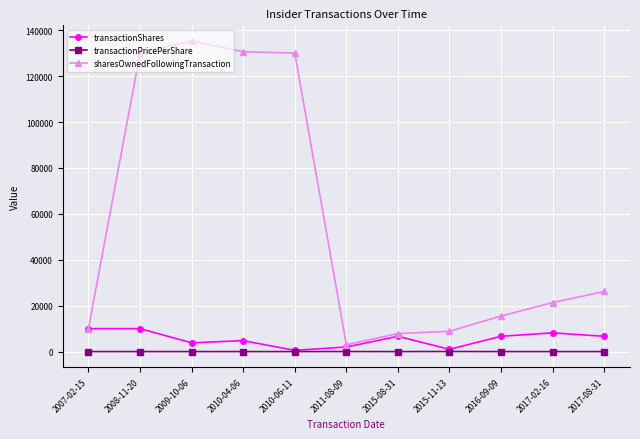

What is the value of the transactionPricePerShare point at the 3rd from the left?

2.3